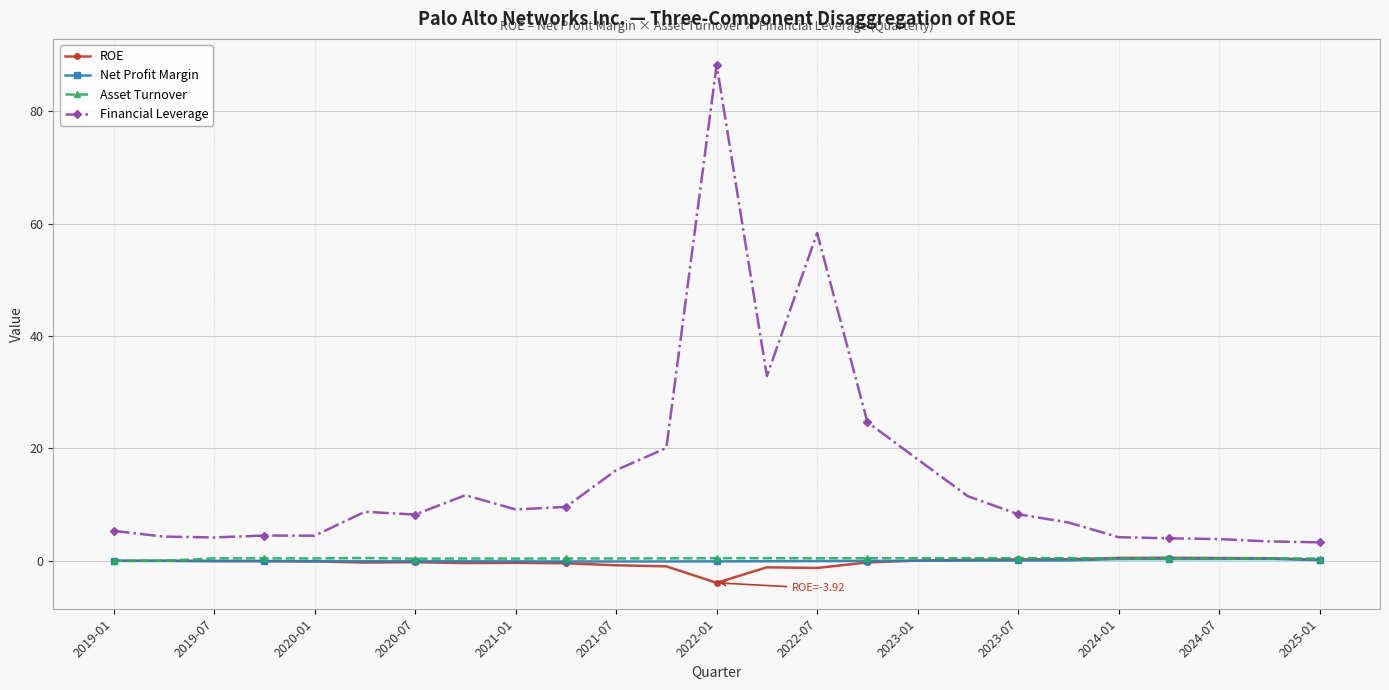

True or false: ROE and Financial Leverage cross at least once.

False